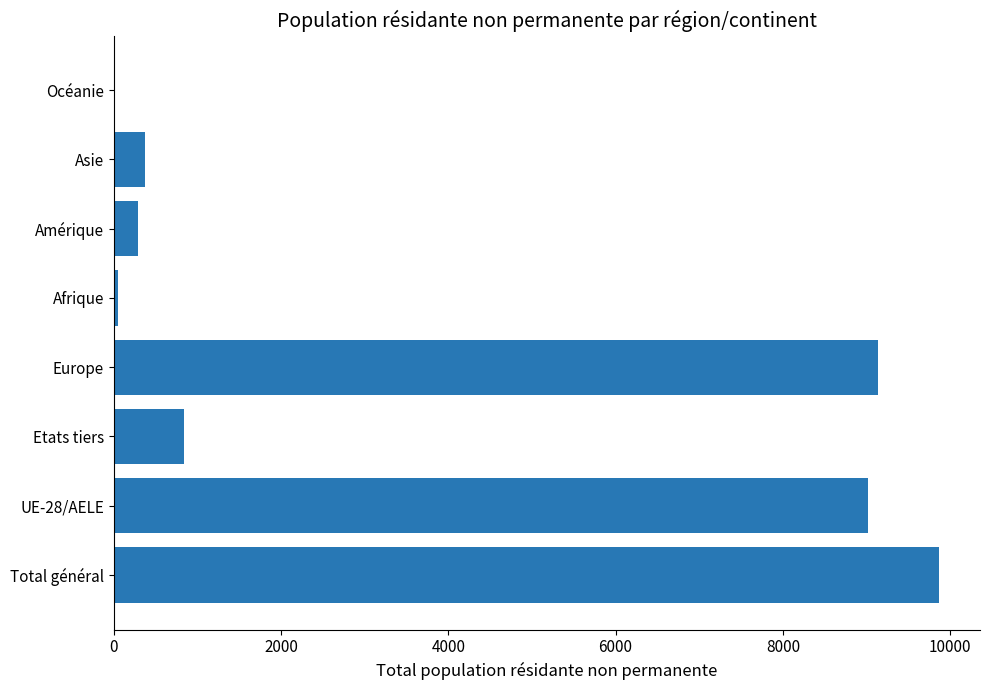

What is the sum of all values?

29592